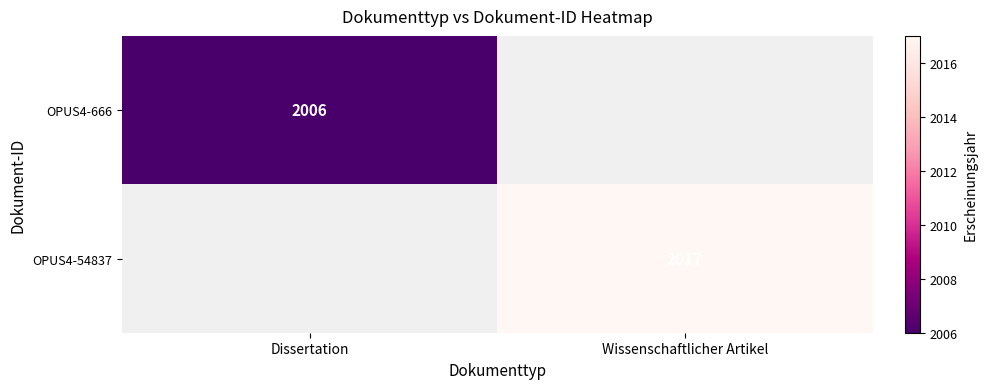

At which category does the chart reach its minimum across all series?

Dissertation